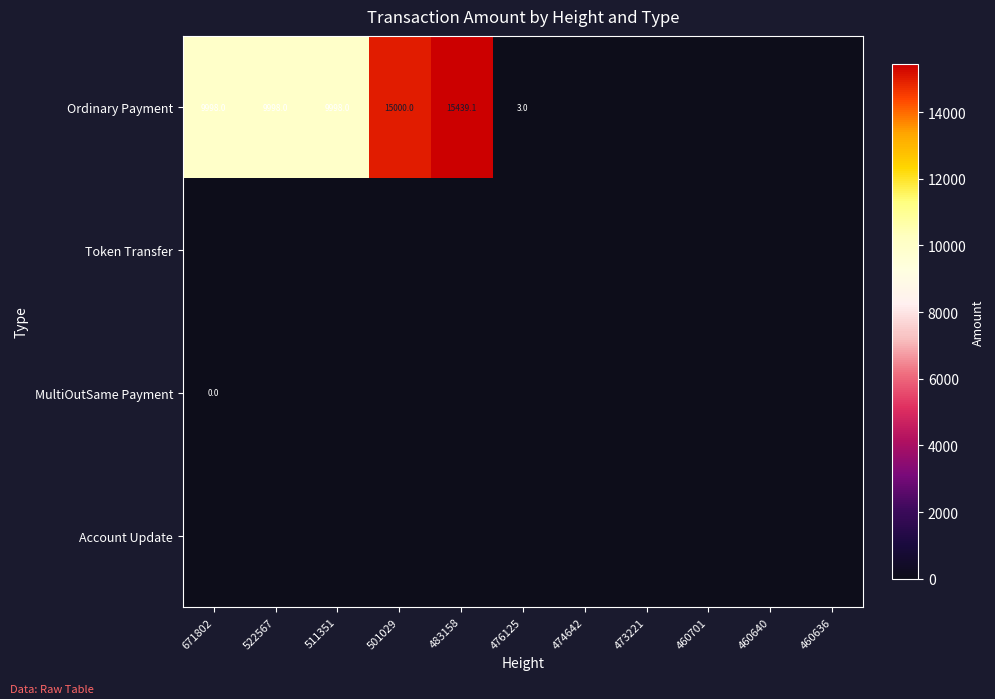

Between 522567 and 476125, which series saw the biggest shift?

Ordinary Payment